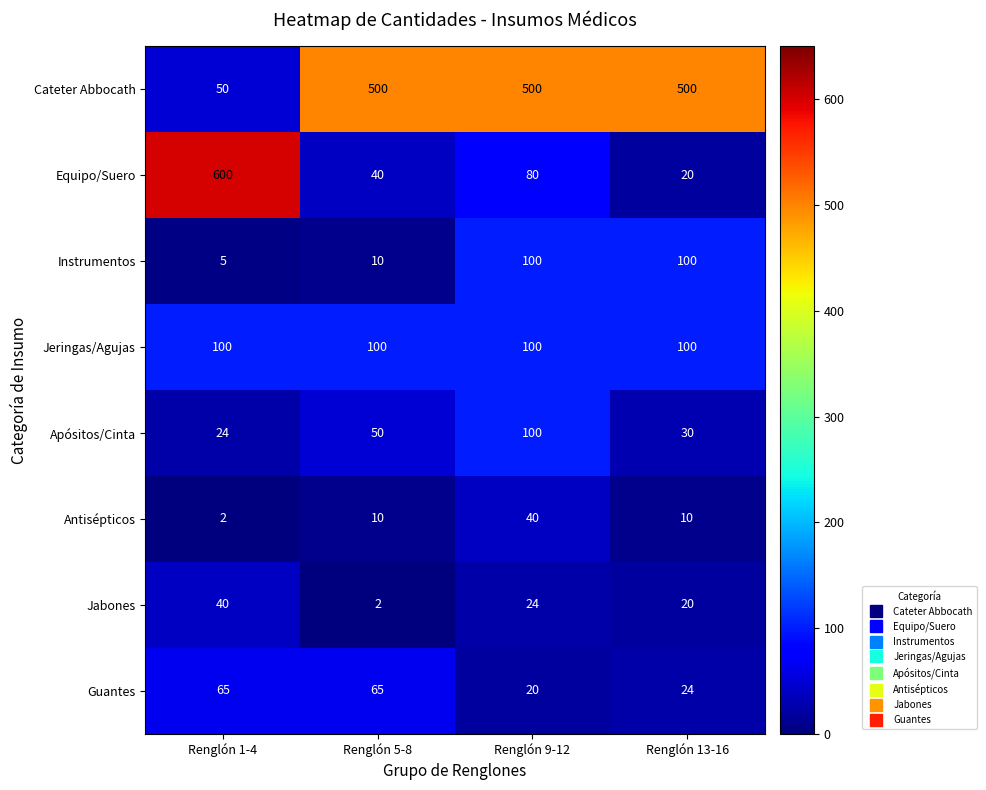

Count the number of categories in the chart.

4